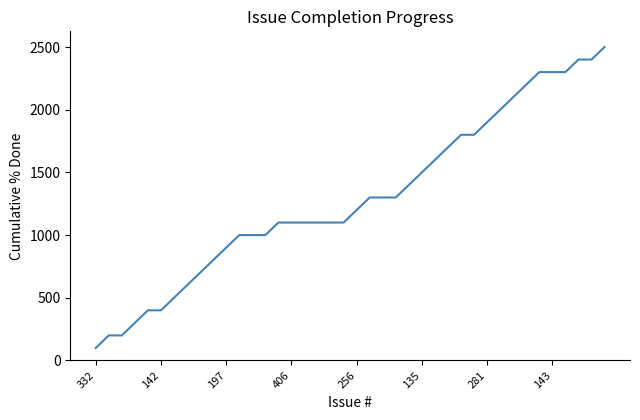

What is the maximum value shown in the chart?

2500